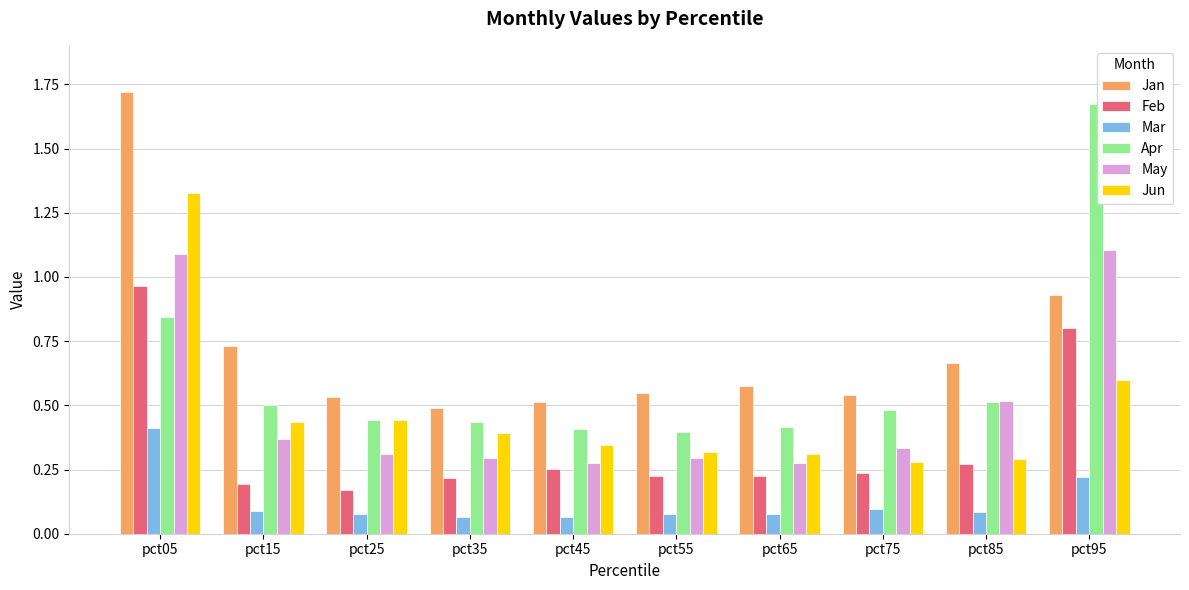

Does the chart contain stacked bars?

No